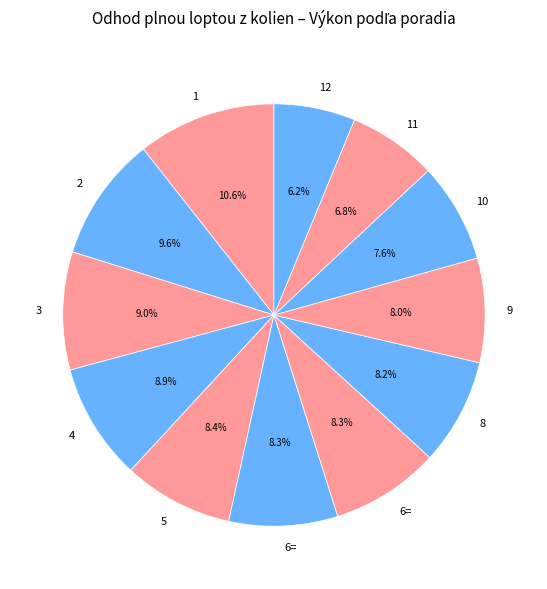

Which slice is the largest?

1